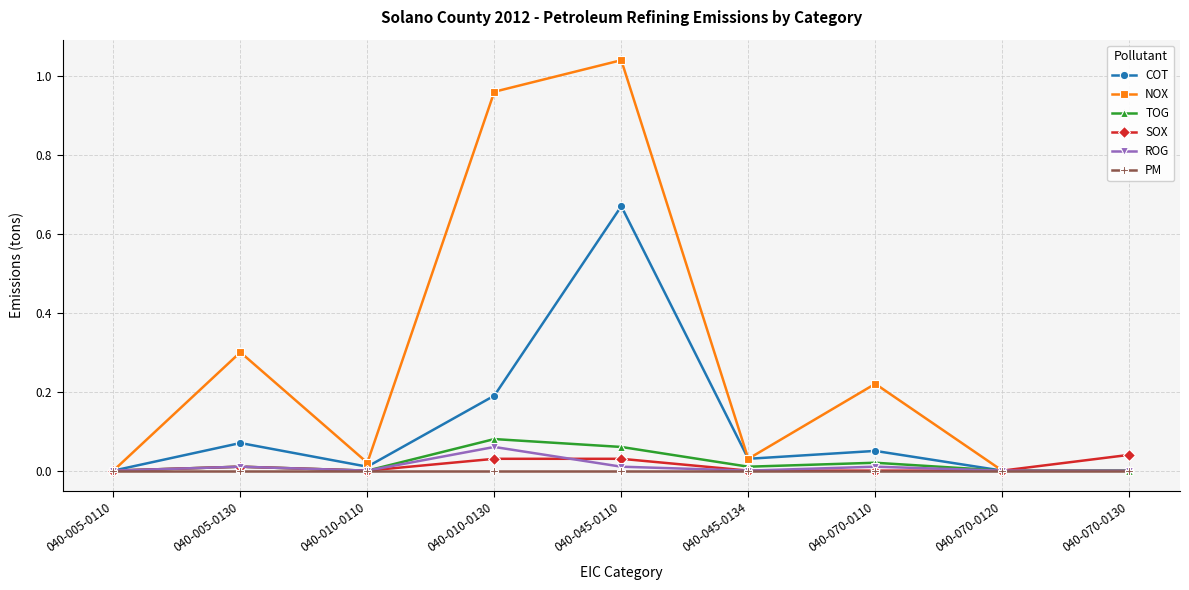

True or false: PM has a value of 0.0 at 040-070-0130.

True